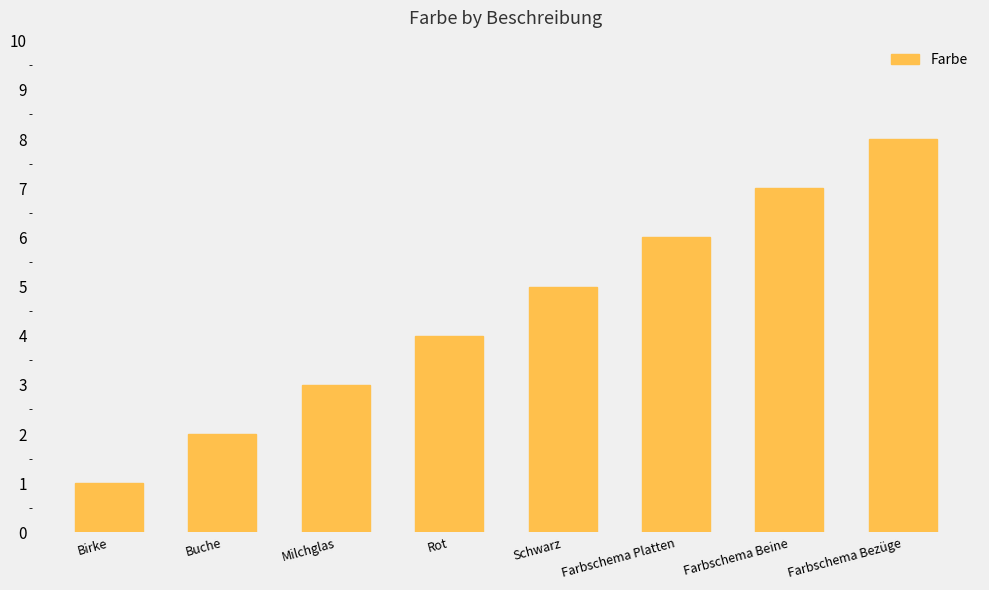

Are the bars grouped side by side (vs. stacked)?

No